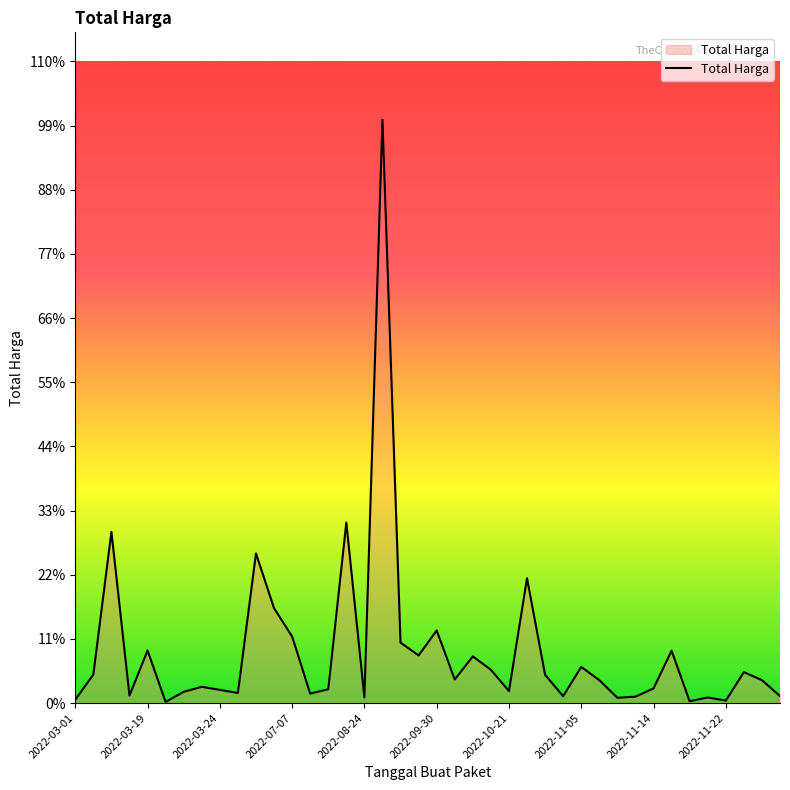

Does the chart have visible grid lines?

No